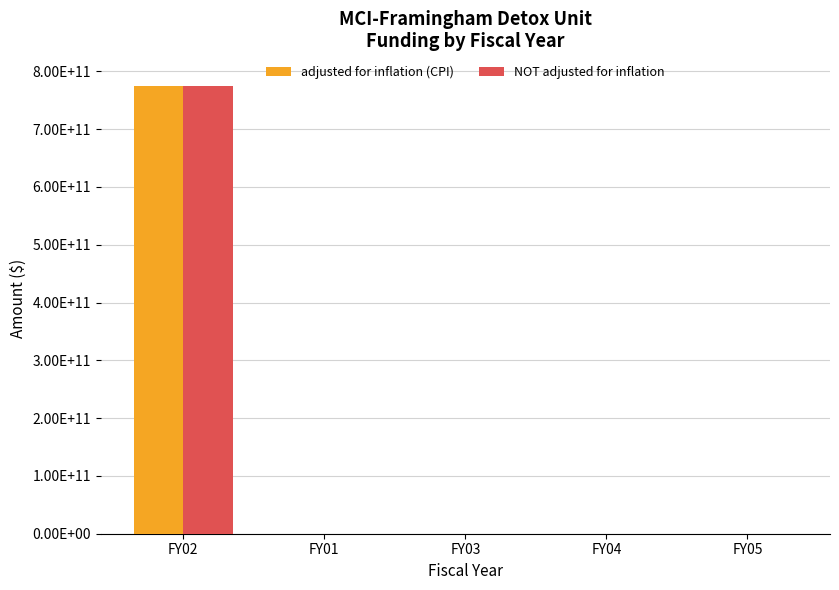

Read the NOT adjusted for inflation value at FY02, to the nearest 100.

774483446000